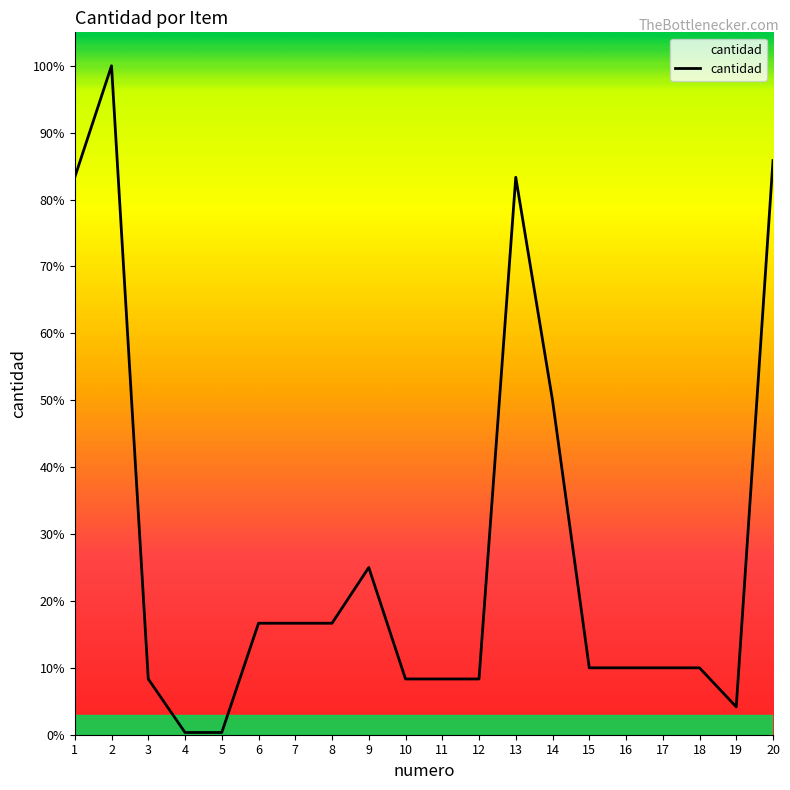

How many interior local peaks (higher than both neighbors) does the data have?

3